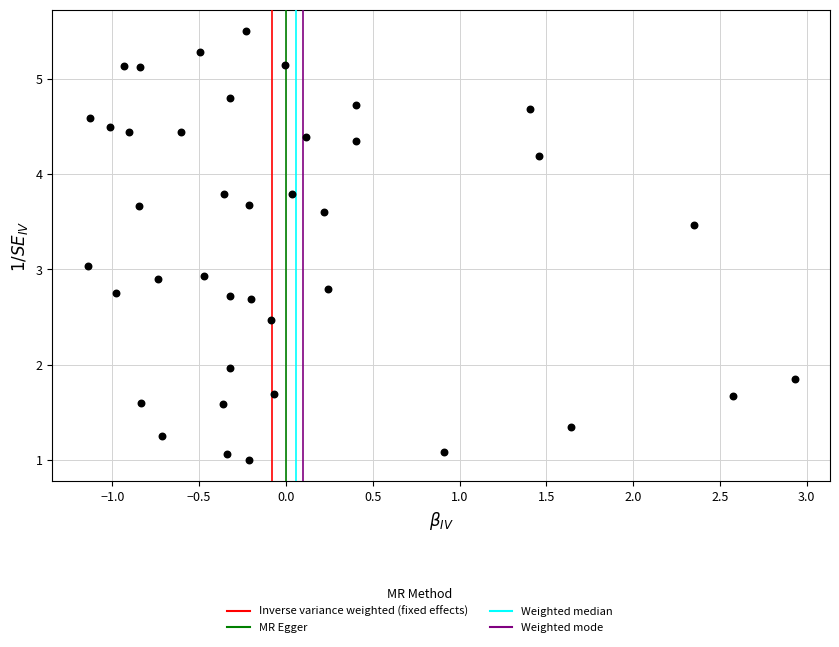

What is the range of X values (max minus min)?

4.1